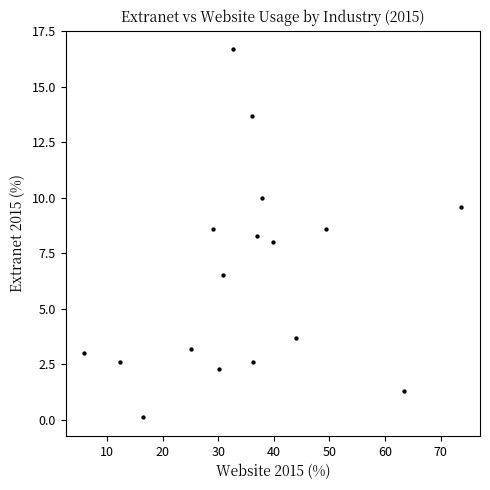

What is the range of X values (max minus min)?

67.8